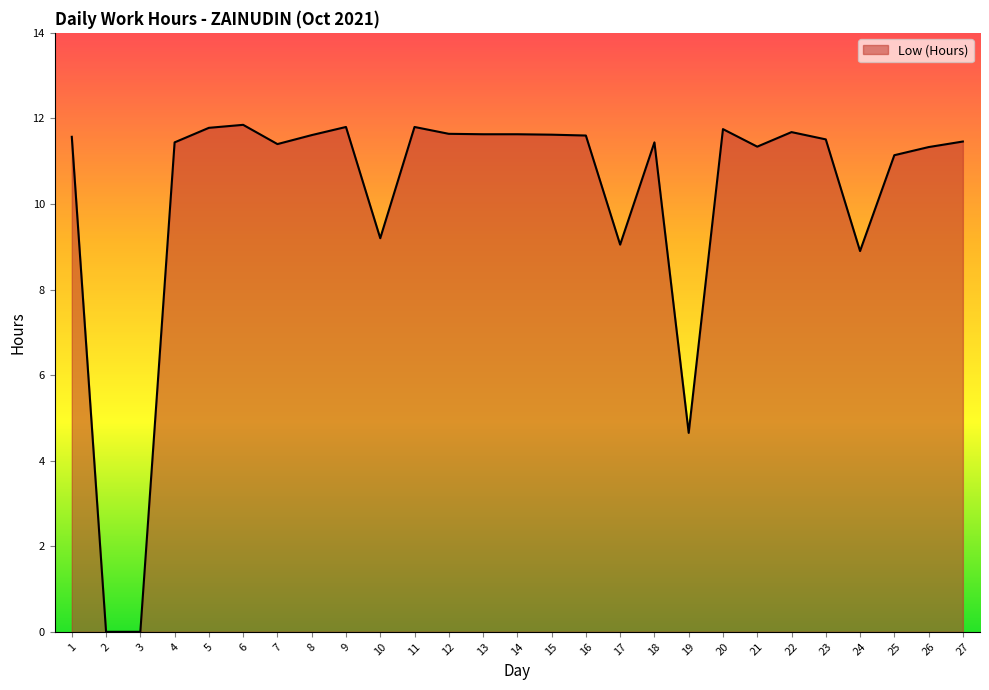

How many distinct data groups are displayed?

1